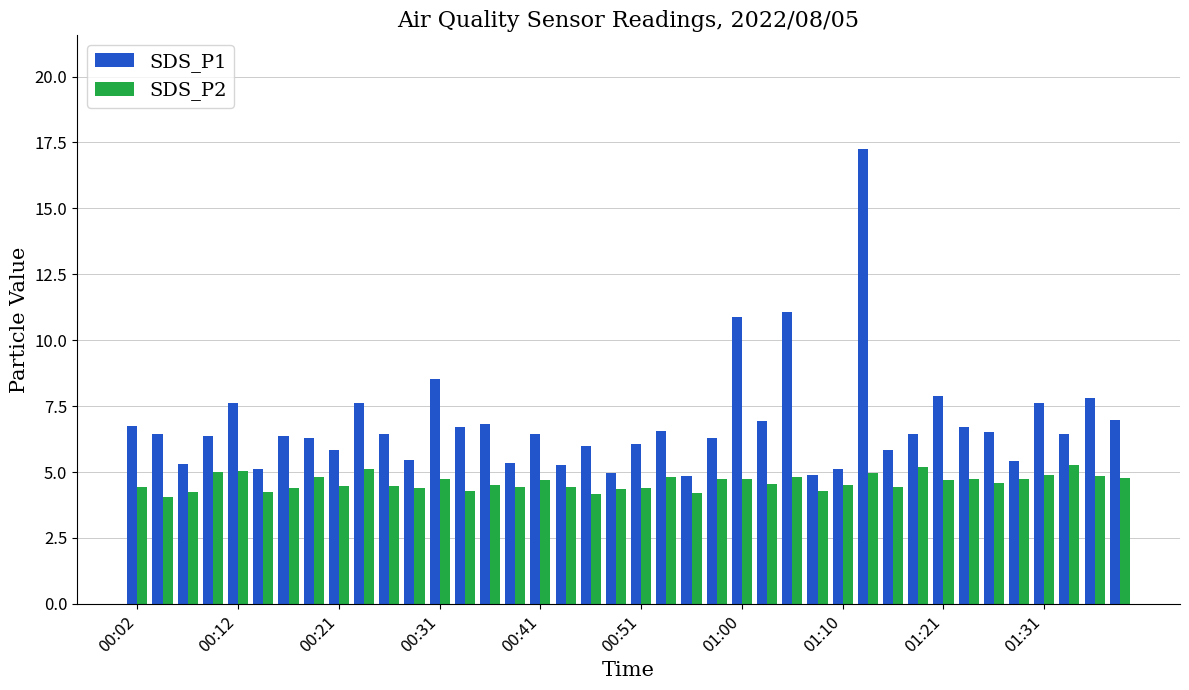

Count the number of categories in the chart.

40